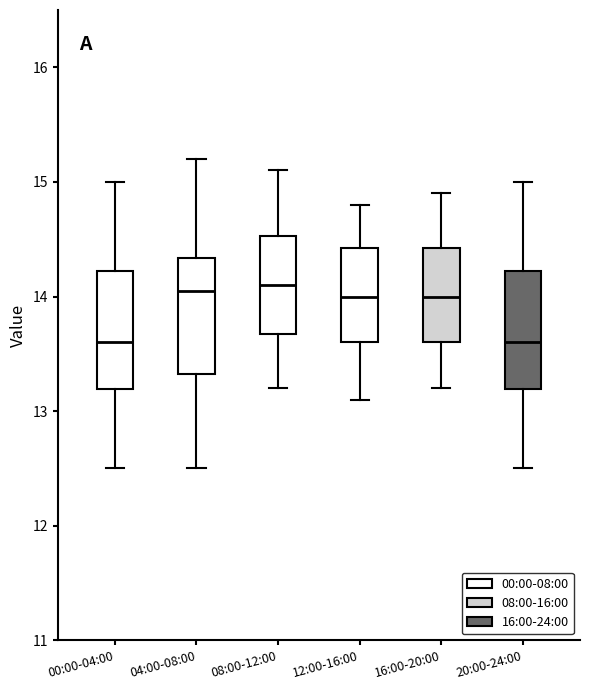

Where does the upper whisker of the box for 08:00-12:00 end on the y-axis? The values are not printed on the chart, so give them approximately, as read against the axis.

15.1